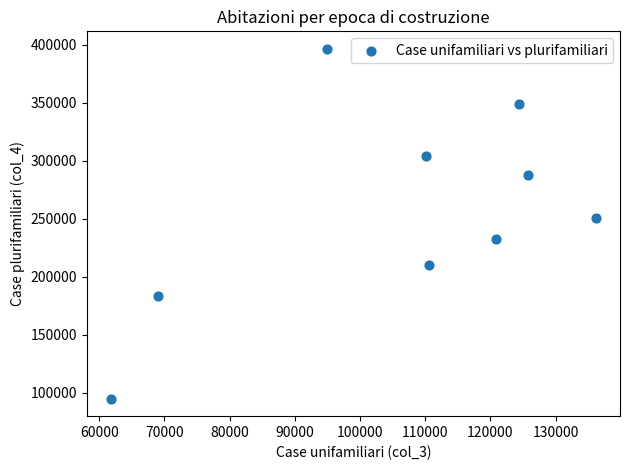

What Y value in the scatter plot is closest to 245783?

250845